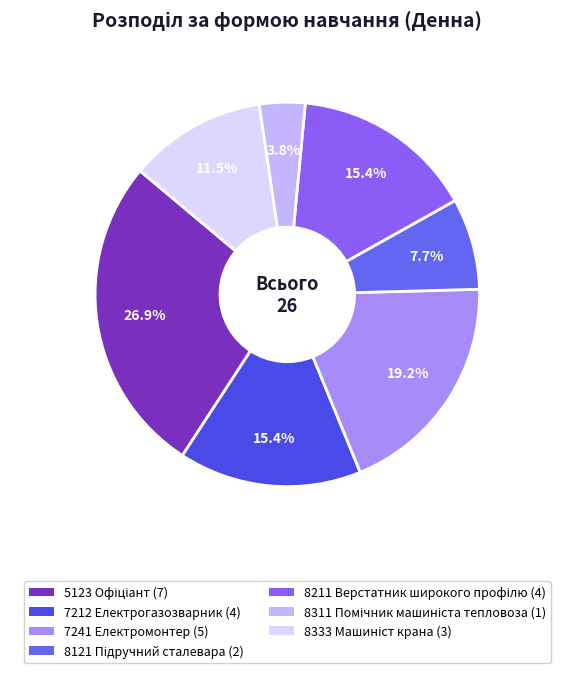

What is the change in value from 7241 Електромонтер to 8333 Машиніст крана?

-2